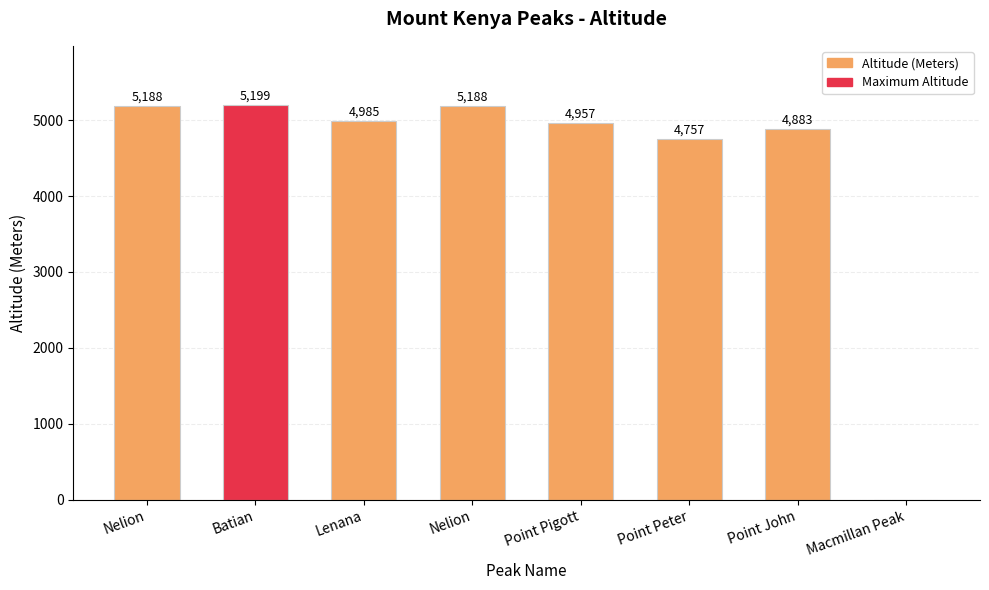

At which category does the chart reach its peak across all series?

Batian